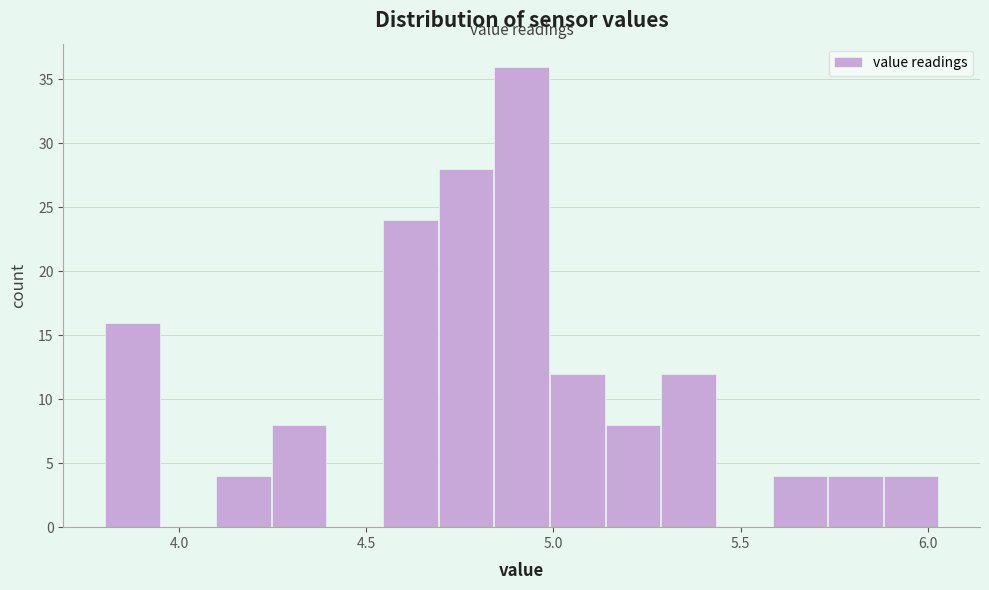

Read against the x-axis, roughly where is the centre of the tallest bar?

4.90